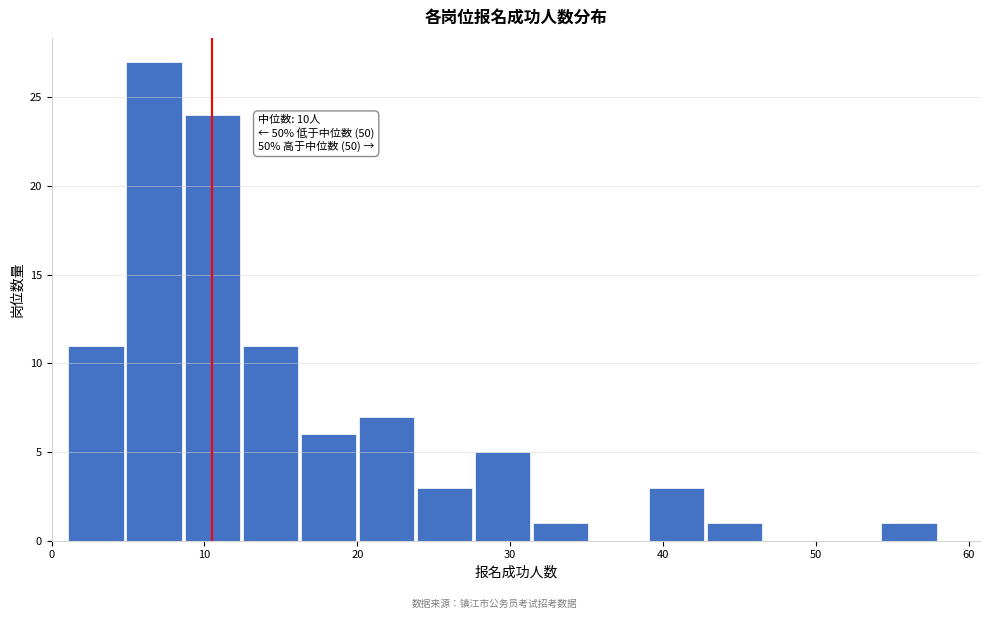

Read against the x-axis, roughly where is the centre of the tallest bar?

7